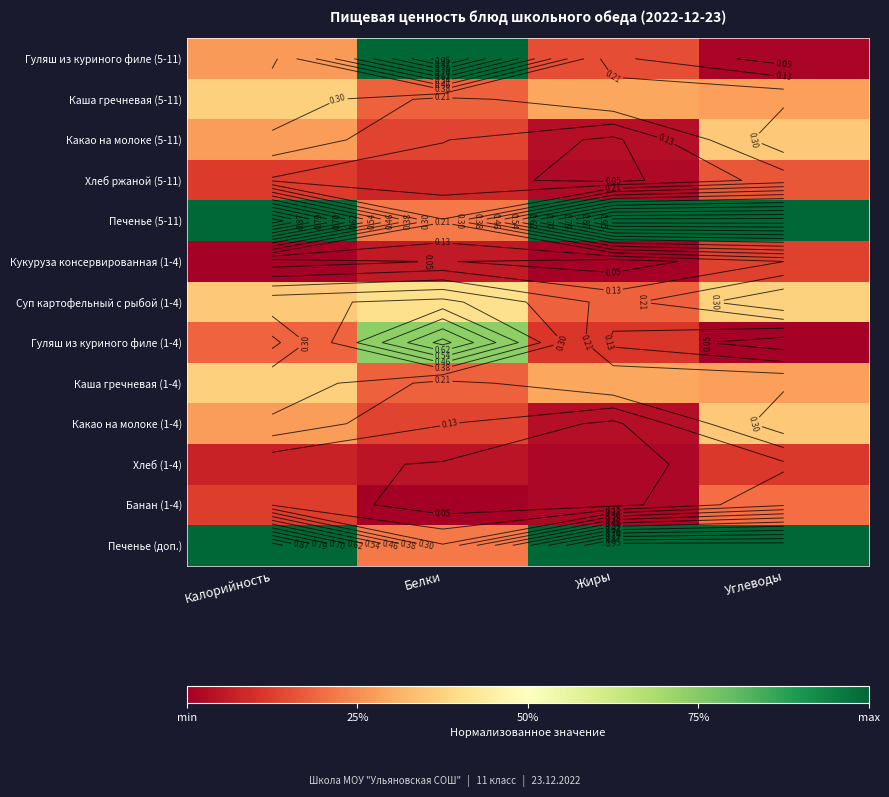

The Каша гречневая (1-4) series shows 0.5 at Углеводы. True or false?

False